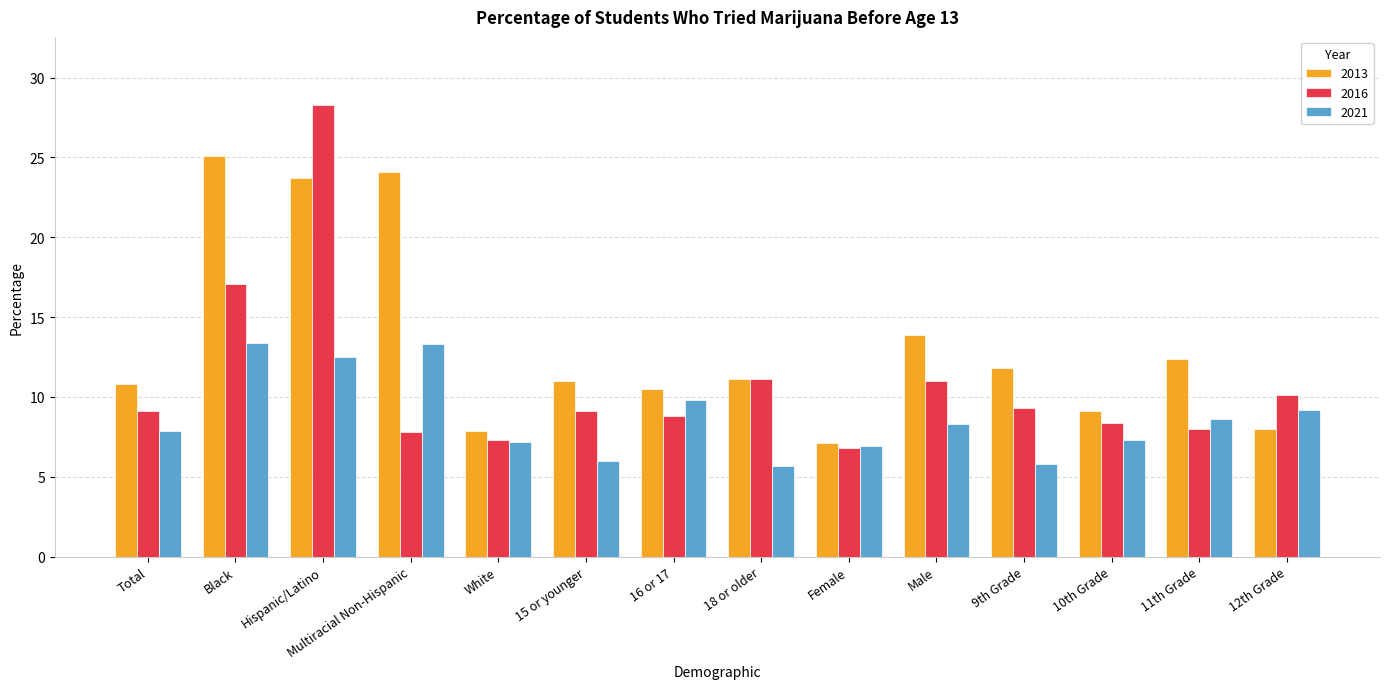

What is the value of the 2016 bar at the 5th from the left?

7.3